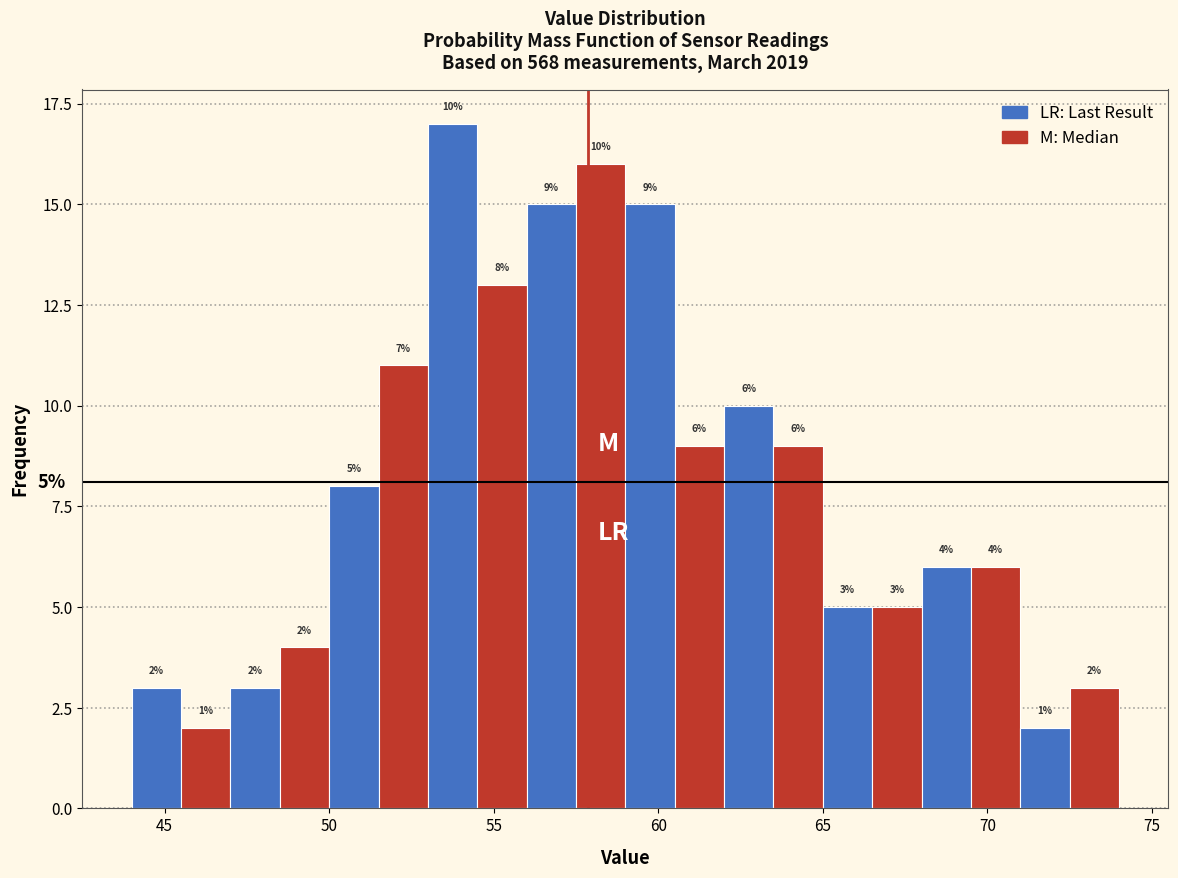

Around what value on the x-axis is the tallest bar? Give the approximate position of its centre, as read against the axis.

54.0